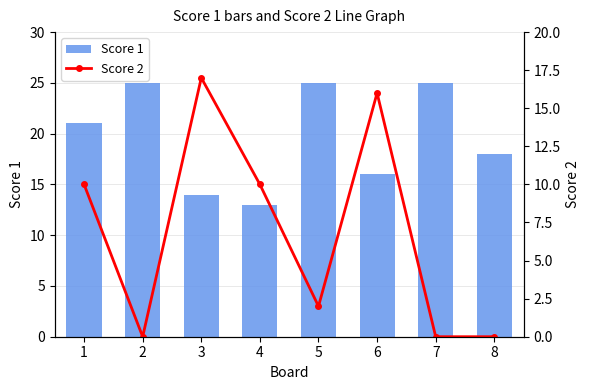

List the series in order of their overall mean, lowest first.

Score 2, Score 1